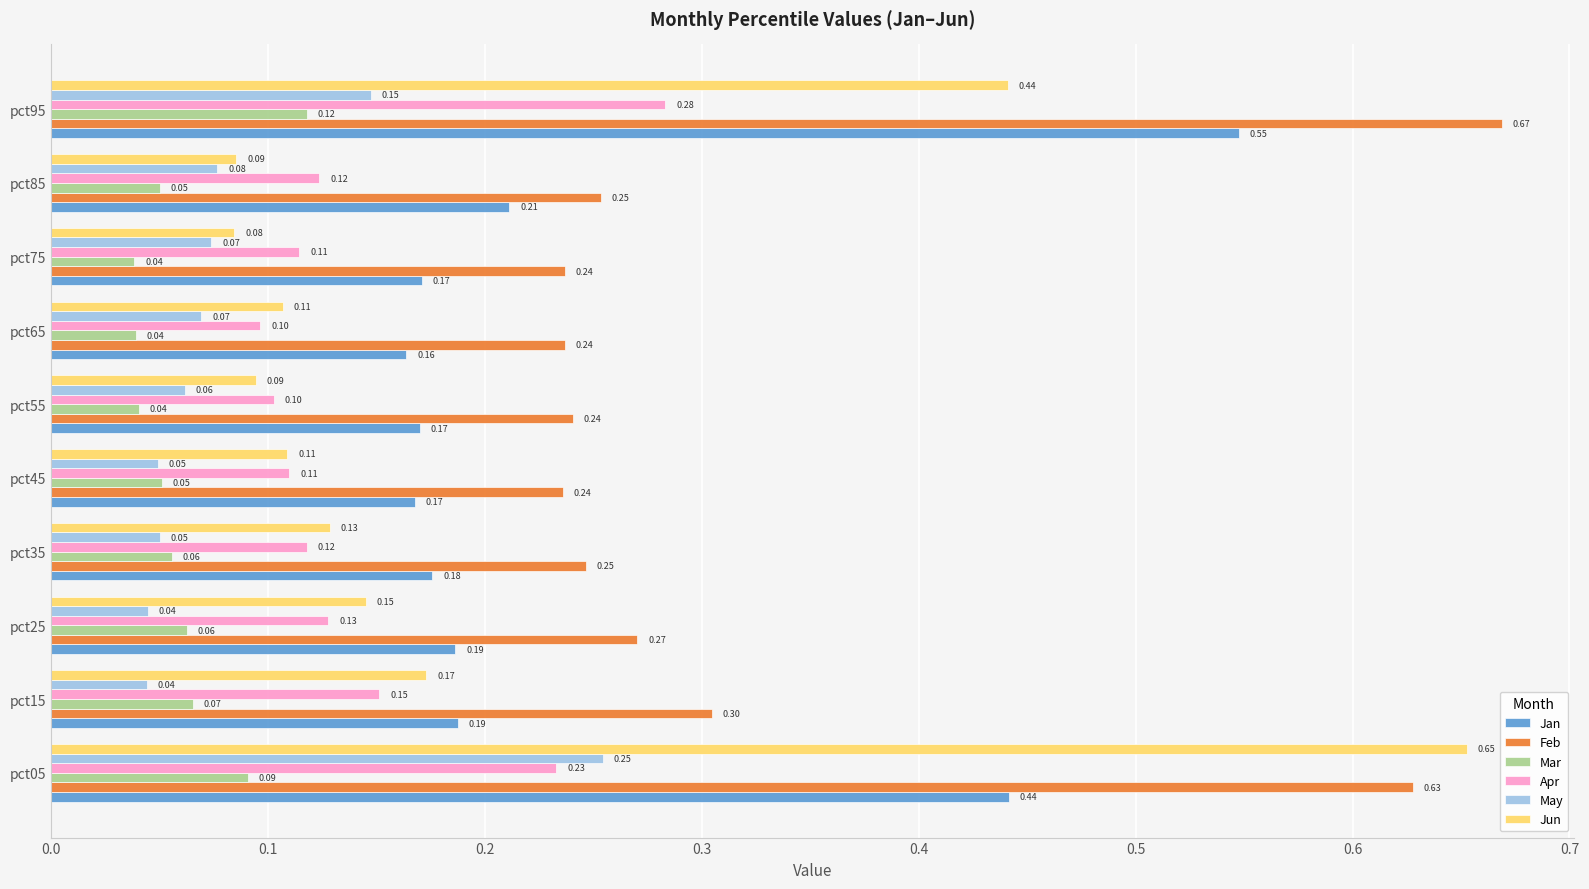

What are all the series names shown in the legend?

Jan, Feb, Mar, Apr, May, Jun